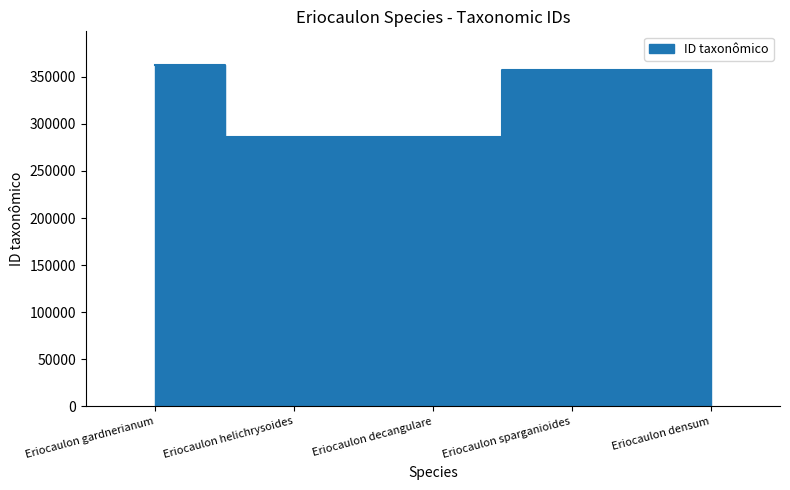

Between Eriocaulon sparganioides and Eriocaulon gardnerianum, which is larger?

Eriocaulon gardnerianum